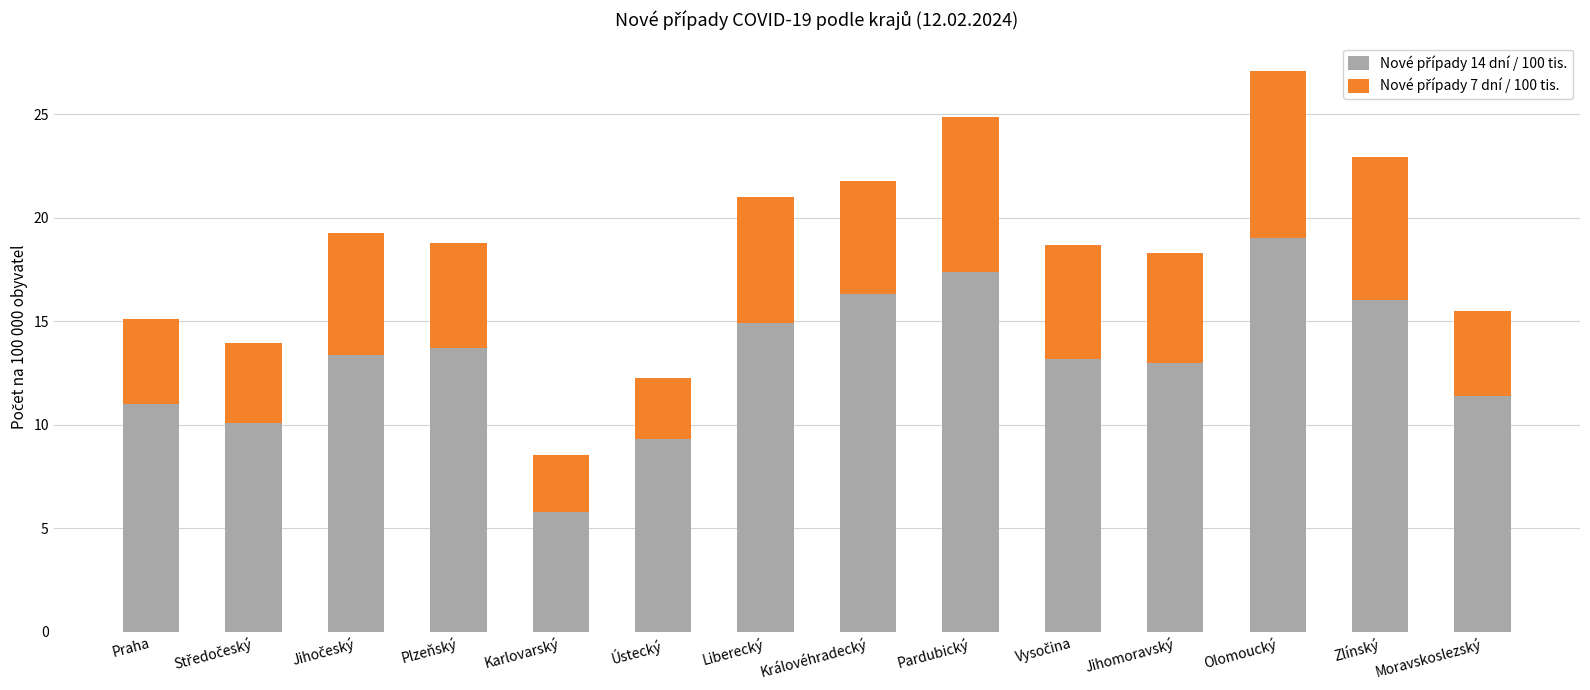

What is the total value across all series at Moravskoslezský?

15.5